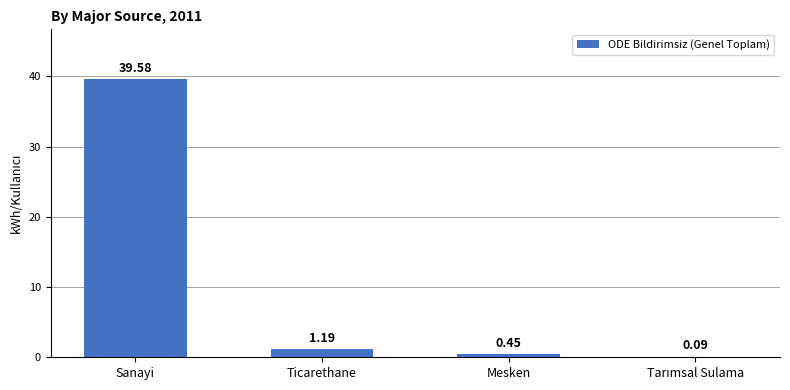

What is the change in value from Ticarethane to Mesken?

-0.7